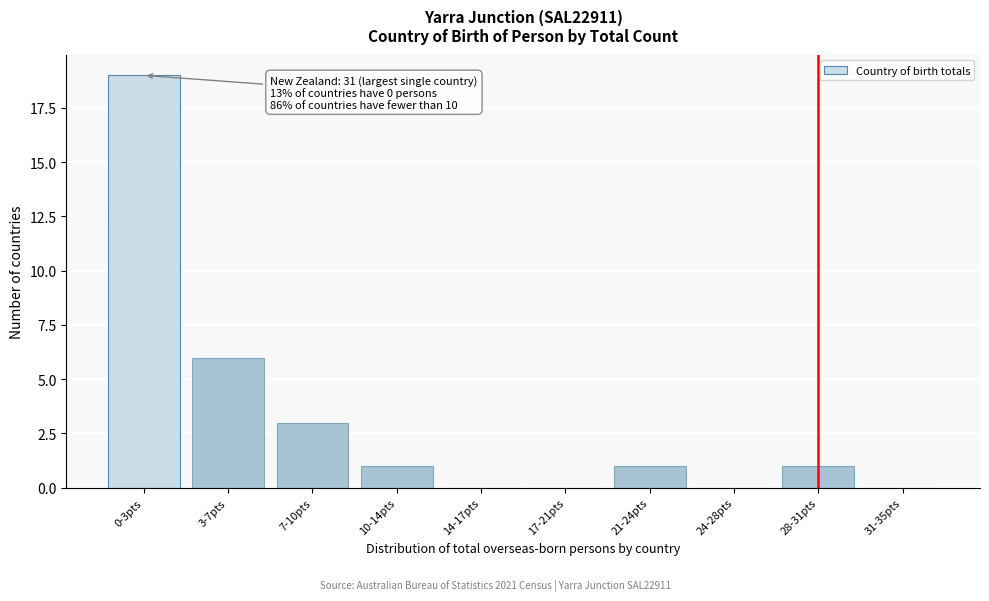

Reading right to left, list all the values displayed in this chart.

31-35pts=0	28-31pts=1	24-28pts=0	21-24pts=1	17-21pts=0	14-17pts=0	10-14pts=1	7-10pts=3	3-7pts=6	0-3pts=19